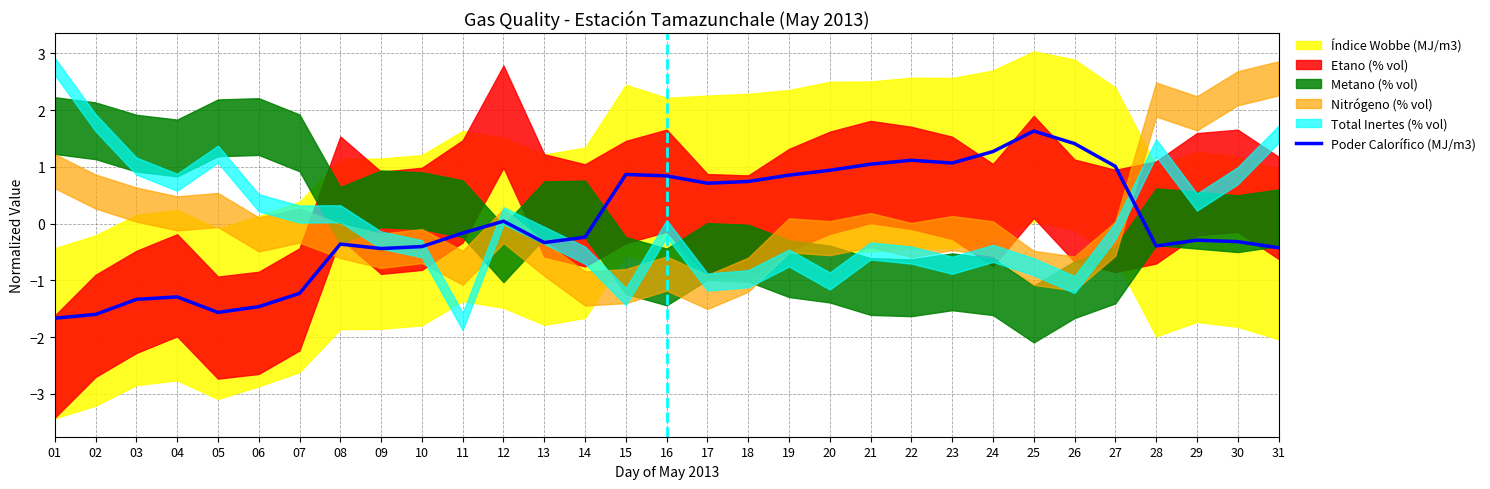

True or false: Poder Calorífico (MJ/m3) has a value of 0.5 at 27.

False